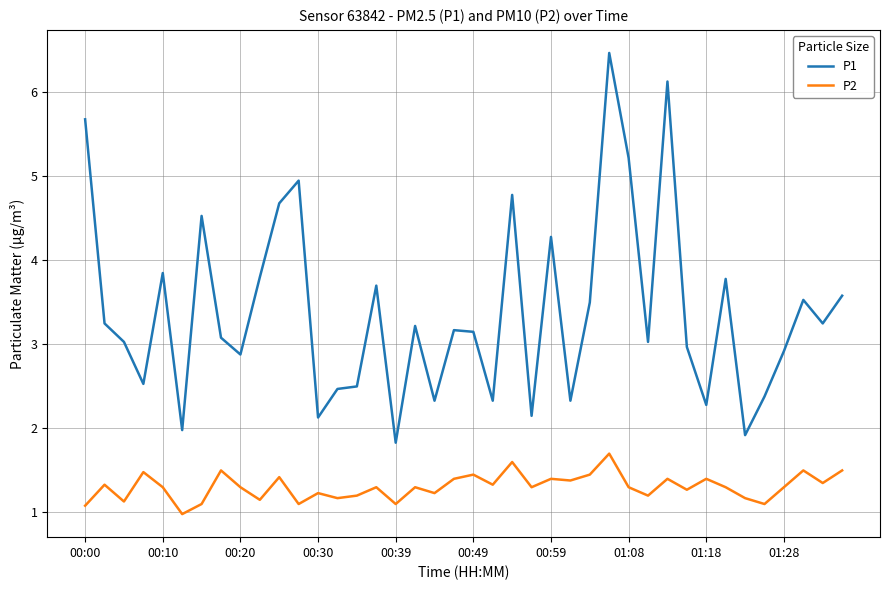

List the series in order of their overall mean, highest first.

P1, P2